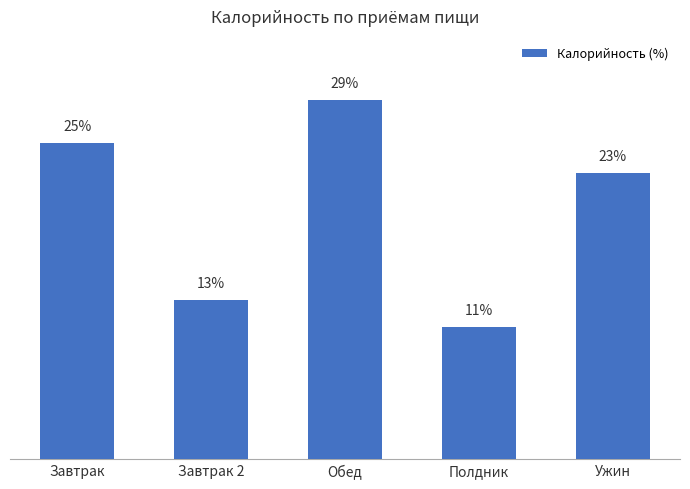

True or false: the data shows 43.8 at Обед.

False